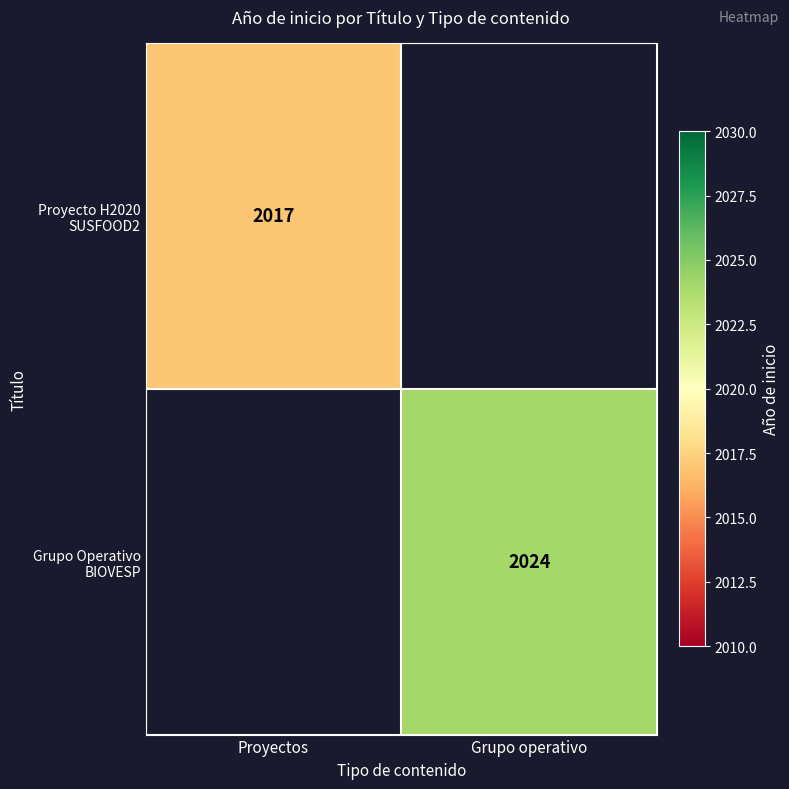

Rank the series by their maximum value, from lowest to highest.

Proyecto H2020 SUSFOOD2, Grupo Operativo BIOVESP